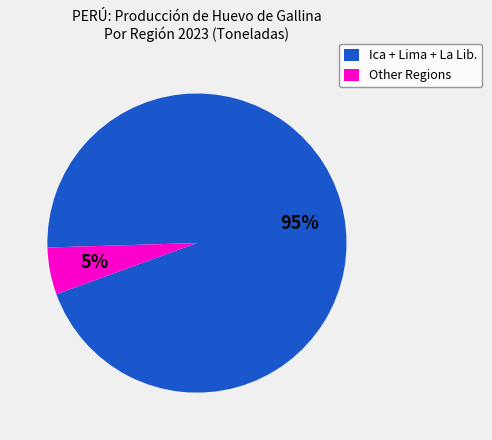

Combined, do Other Regions and Ica + Lima + La Lib. account for over 50%?

Yes